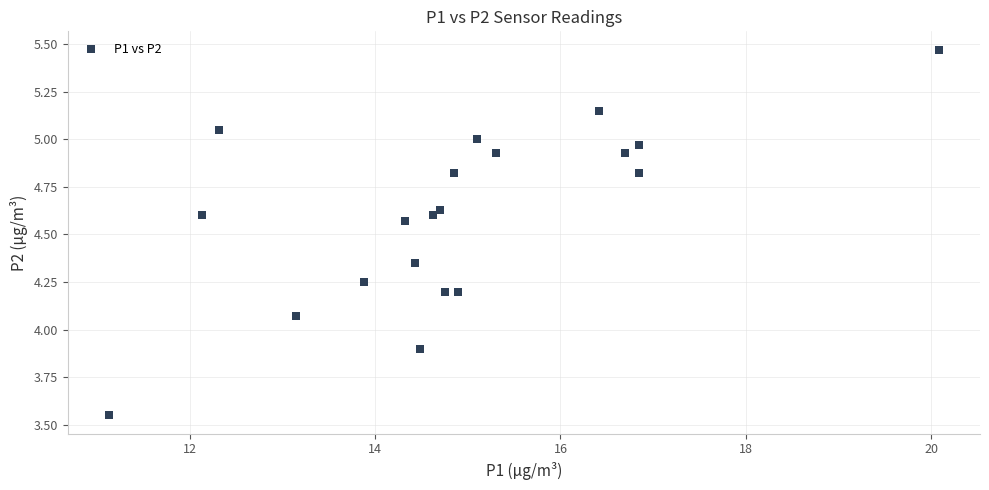

What is the range of X values (max minus min)?

8.9